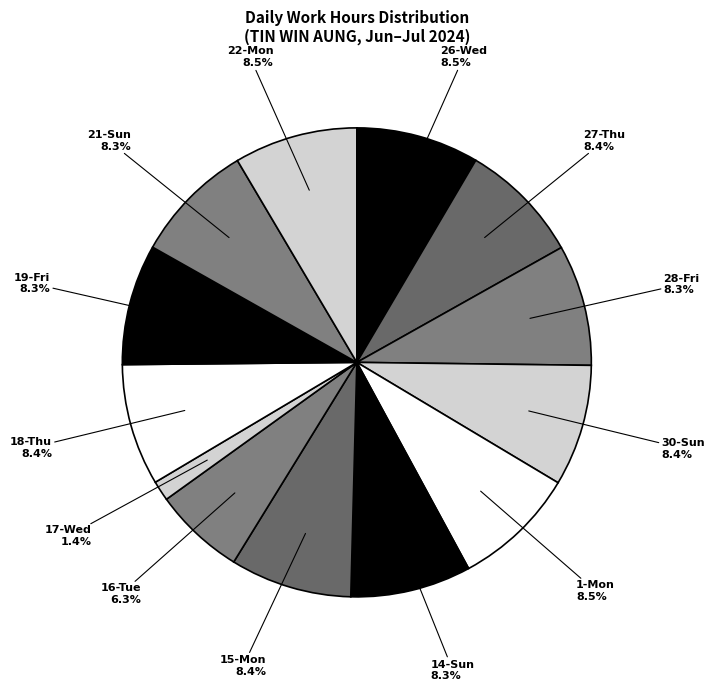

Which has a higher value, 28-Fri or 16-Tue?

28-Fri